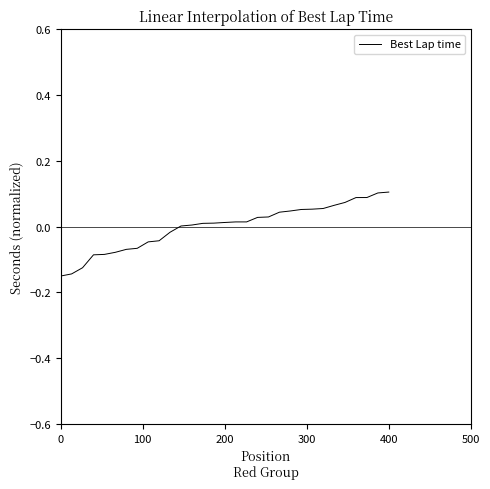

Does the chart have visible grid lines?

No